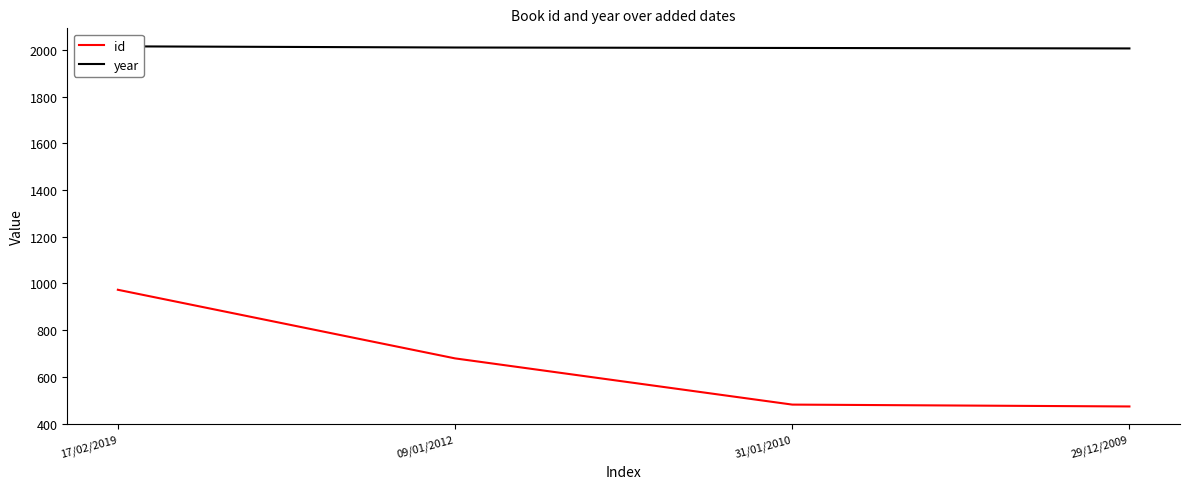

Reading left to right, transcribe all the data shown in this chart.

id: 973	679	481	473
year: 2016	2011	2009	2007